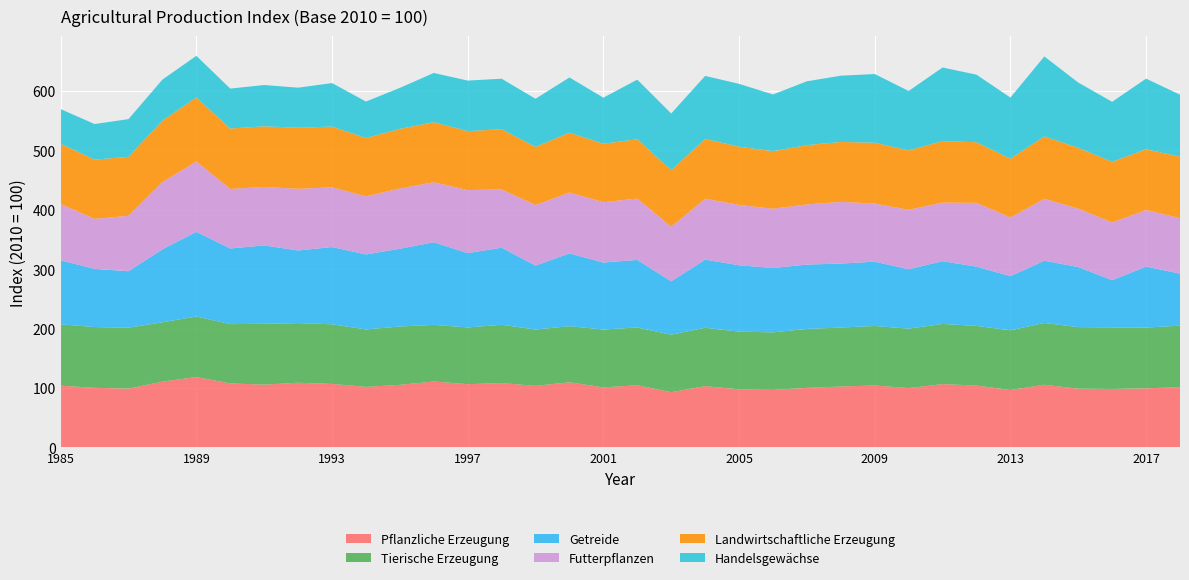

Reading left to right, list all the values displayed in this chart.

Pflanzliche Erzeugung: 1985=104.0	1986=100.4	1987=99.1	1988=110.9	1989=118.6	1990=107.8	1991=105.8	1992=109.0	1993=107.0	1994=102.0	1995=105.4	1996=111.1	1997=106.6	1998=108.4	1999=103.8	2000=109.8	2001=101.2	2002=104.8	2003=93.1	2004=103.3	2005=97.9	2006=96.9	2007=100.3	2008=102.6	2009=104.4	2010=100.0	2011=106.7	2012=104.3	2013=96.7	2014=105.6	2015=98.9	2016=98.5	2017=99.6	2018=101.5
Tierische Erzeugung: 1985=103.3	1986=102.2	1987=102.5	1988=99.8	1989=101.8	1990=99.8	1991=102.4	1992=100.3	1993=100.4	1994=96.7	1995=98.2	1996=95.2	1997=95.5	1998=98.1	1999=94.8	2000=94.3	2001=97.4	2002=97.2	2003=96.7	2004=98.2	2005=97.1	2006=96.8	2007=99.2	2008=99.2	2009=100.1	2010=100.0	2011=101.2	2012=100.3	2013=100.6	2014=103.9	2015=103.7	2016=103.7	2017=102.2	2018=103.5
Getreide: 1985=107.8	1986=98.0	1987=95.0	1988=122.8	1989=142.5	1990=127.3	1991=131.9	1992=122.2	1993=130.0	1994=126.2	1995=130.9	1996=139.1	1997=125.1	1998=129.8	1999=107.5	2000=122.5	2001=112.7	2002=113.7	2003=89.8	2004=114.7	2005=111.7	2006=108.3	2007=108.3	2008=107.7	2009=108.2	2010=100.0	2011=105.6	2012=99.8	2013=91.1	2014=104.8	2015=101.1	2016=79.4	2017=102.7	2018=87.6
Futterpflanzen: 1985=94.5	1986=84.2	1987=93.3	1988=113.2	1989=118.4	1990=100.2	1991=98.3	1992=103.8	1993=100.6	1994=97.8	1995=101.5	1996=101.0	1997=106.1	1998=98.0	1999=102.0	2000=102.5	2001=101.5	2002=103.2	2003=91.9	2004=102.4	2005=101.6	2006=99.8	2007=101.2	2008=103.8	2009=97.8	2010=100.0	2011=98.7	2012=107.3	2013=98.8	2014=104.3	2015=98.3	2016=97.2	2017=95.3	2018=93.4
Landwirtschaftliche Erzeugung: 1985=101.6	1986=99.7	1987=99.2	1988=103.4	1989=107.7	1990=101.7	1991=102.1	1992=102.8	1993=102.2	1994=98.1	1995=100.2	1996=101.1	1997=99.3	1998=101.4	1999=97.7	2000=100.8	2001=98.4	2002=99.8	2003=95.2	2004=100.8	2005=98.0	2006=96.9	2007=99.8	2008=100.9	2009=102.4	2010=100.0	2011=103.5	2012=102.0	2013=98.9	2014=105.0	2015=102.3	2016=102.2	2017=102.1	2018=103.6
Handelsgewächse: 1985=58.4	1986=59.9	1987=63.5	1988=69.1	1989=70.1	1990=67.2	1991=69.5	1992=67.5	1993=73.3	1994=61.4	1995=69.1	1996=82.9	1997=85.0	1998=85.0	1999=81.1	2000=92.9	2001=77.5	2002=100.4	2003=95.5	2004=106.0	2005=105.8	2006=95.4	2007=107.5	2008=111.5	2009=115.7	2010=100.0	2011=123.8	2012=113.7	2013=102.9	2014=134.5	2015=110.0	2016=100.9	2017=119.0	2018=104.1